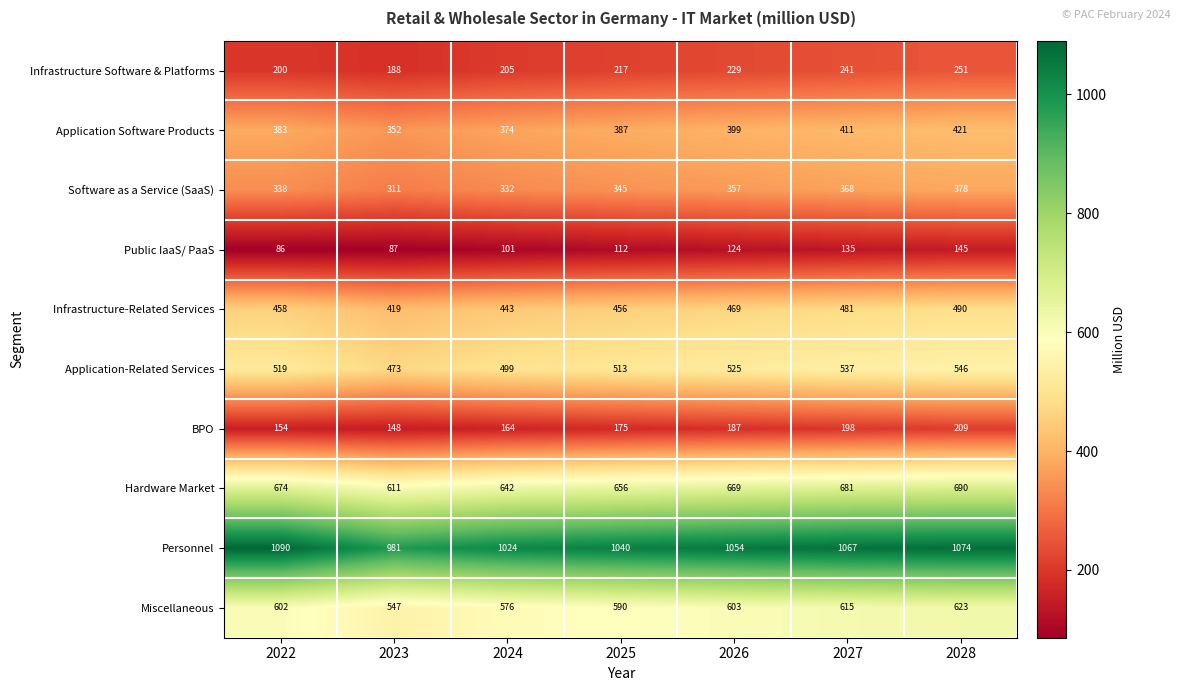

What is the average value of the BPO series?

176